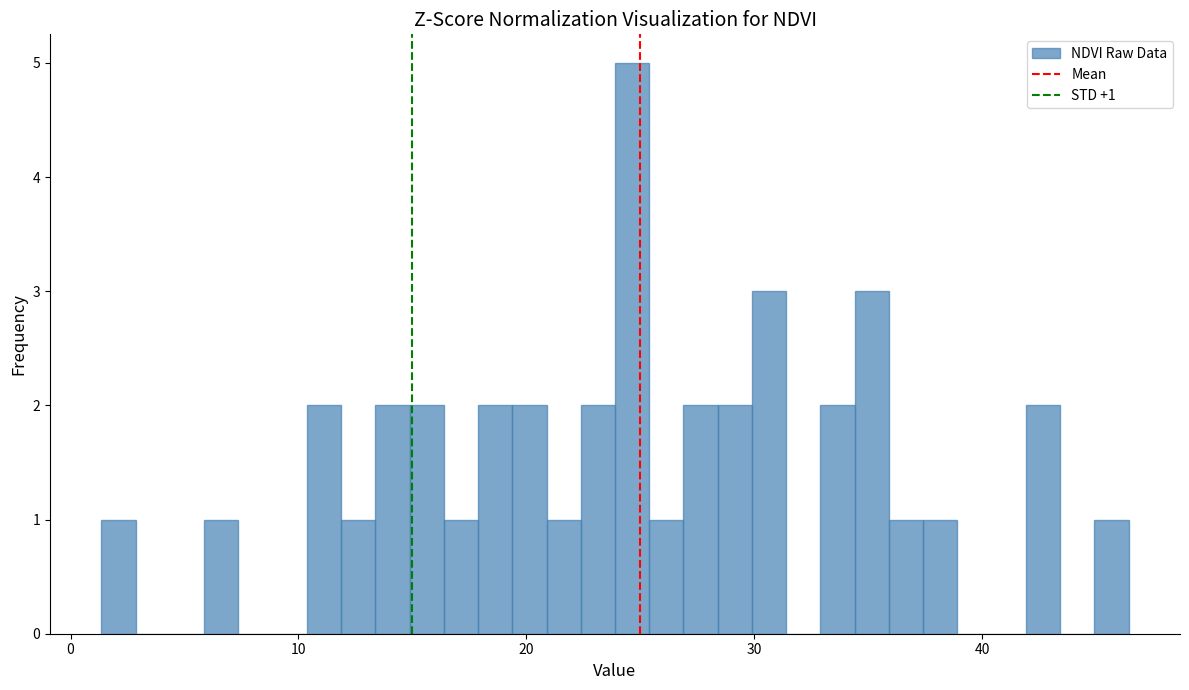

Read against the x-axis, roughly where is the centre of the tallest bar?

25